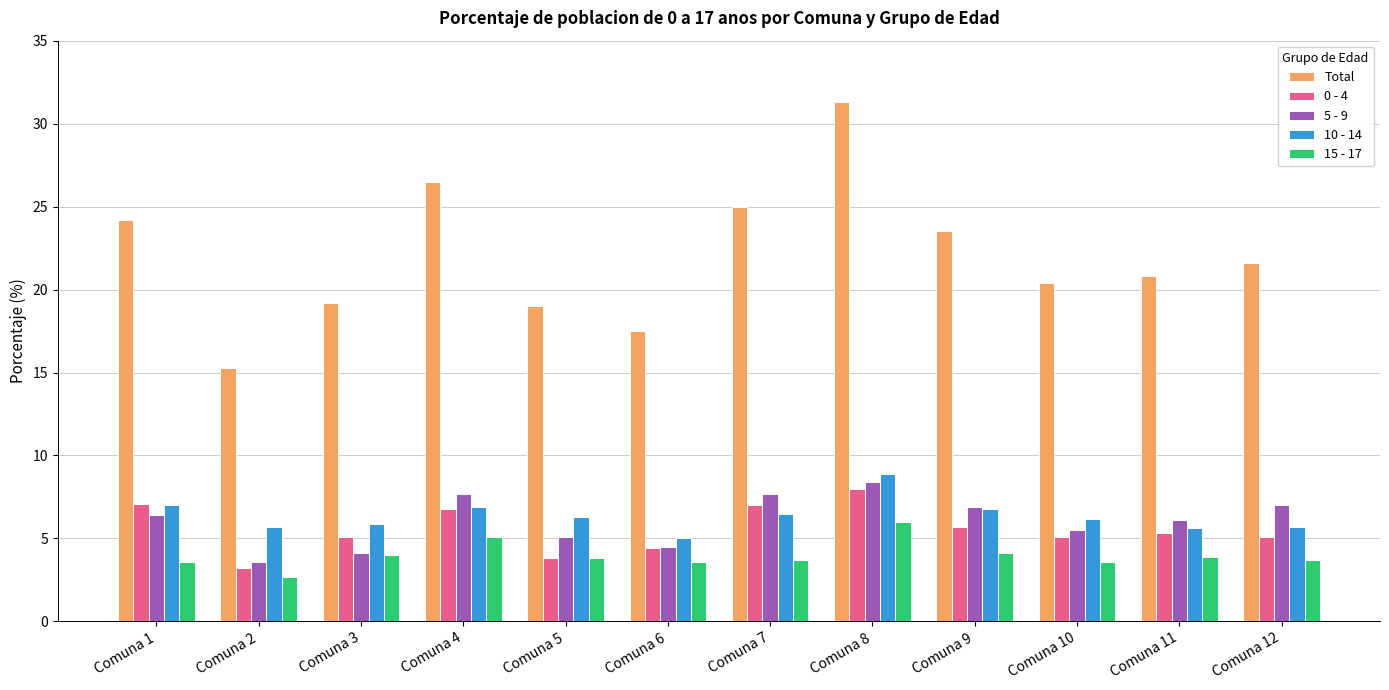

Rank the series by their maximum value, from lowest to highest.

15 - 17, 0 - 4, 5 - 9, 10 - 14, Total